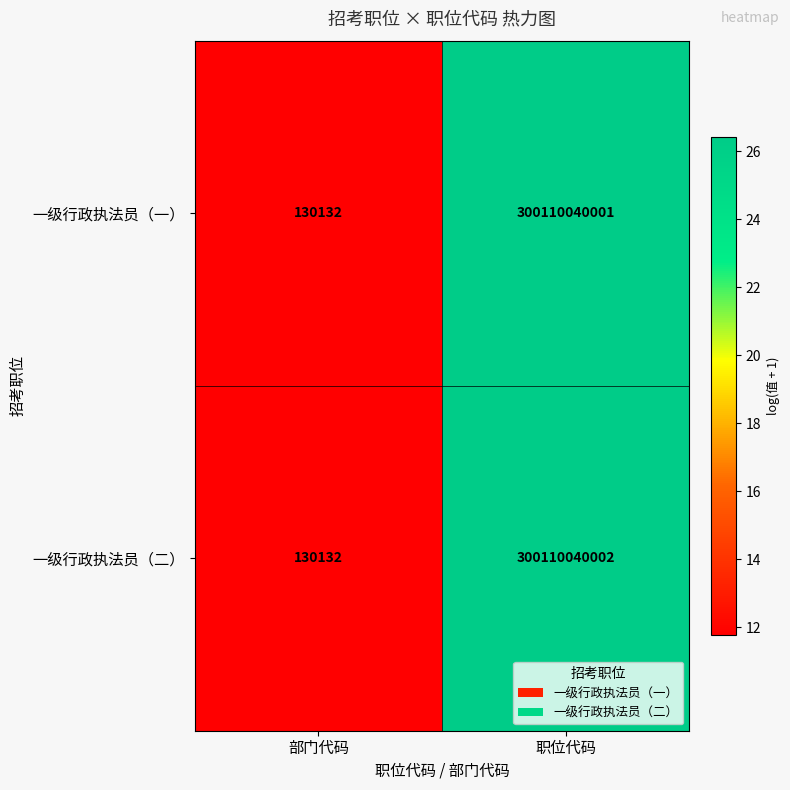

Reading right to left, transcribe all the data shown in this chart.

一级行政执法员（一）: 职位代码=300110040001	部门代码=130132
一级行政执法员（二）: 职位代码=300110040002	部门代码=130132